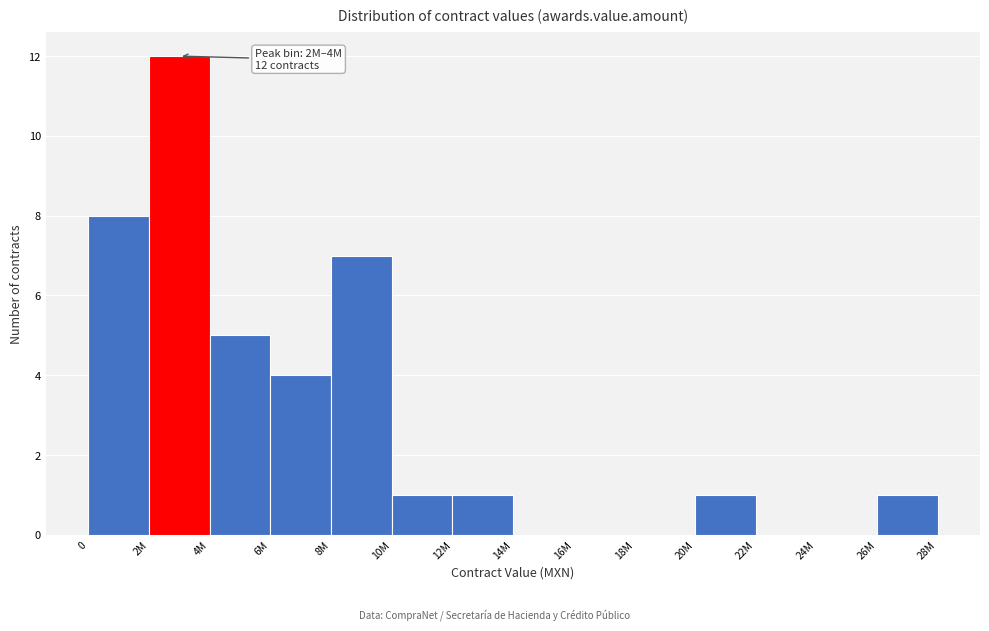

Reading left to right, list all the values displayed in this chart.

0=8	2M=12	4M=5	6M=4	8M=7	10M=1	12M=1	14M=0	16M=0	18M=0	20M=1	22M=0	24M=0	26M=1